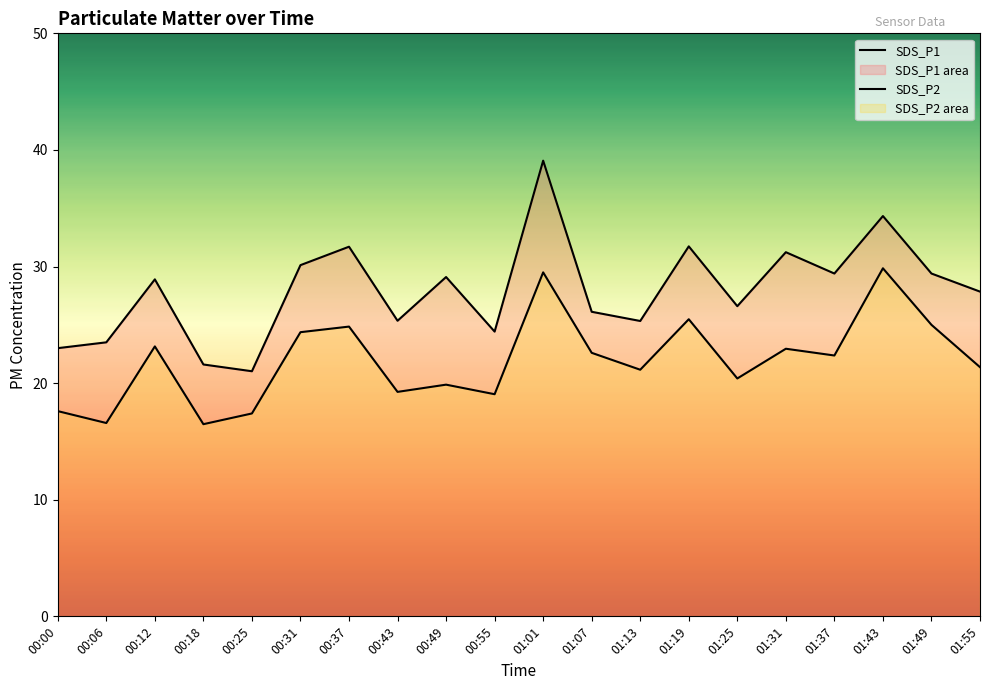

What is the spread (max minus min) of values at 00:37?

6.8